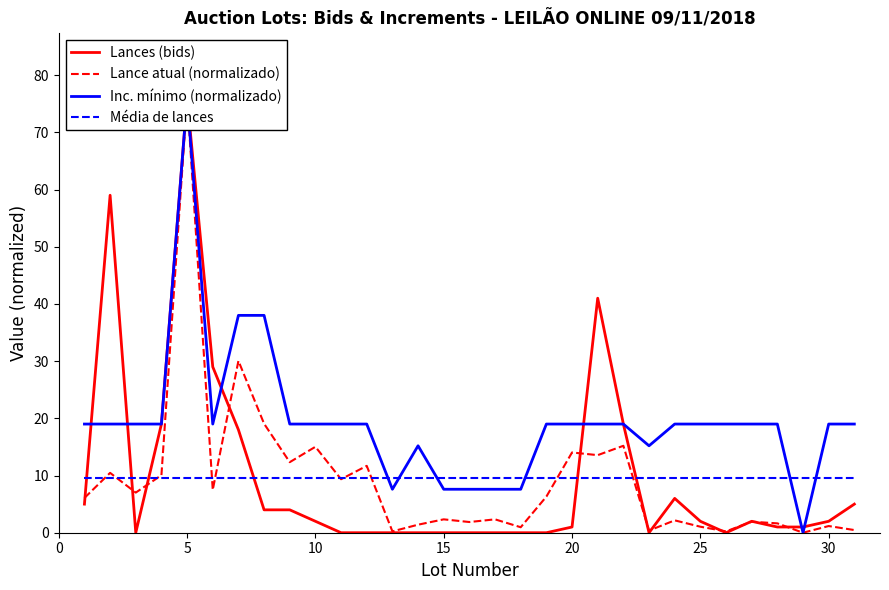

True or false: Média de lances has more than 0 interior local peaks.

False